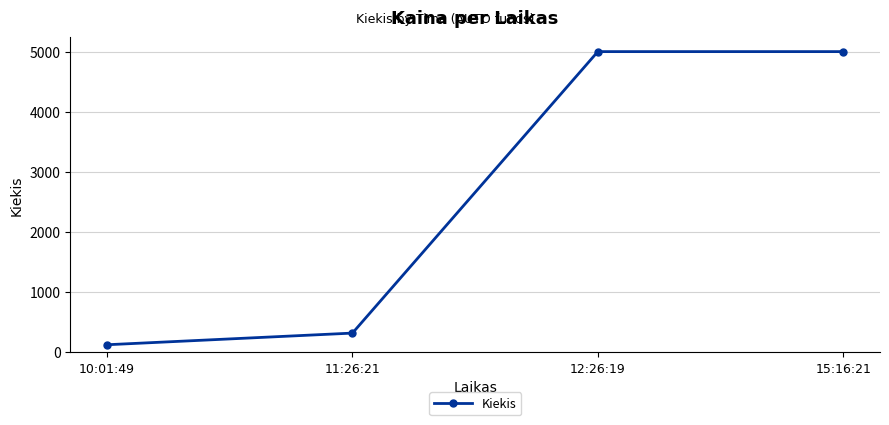

Does the chart display data point markers on the line(s)?

Yes